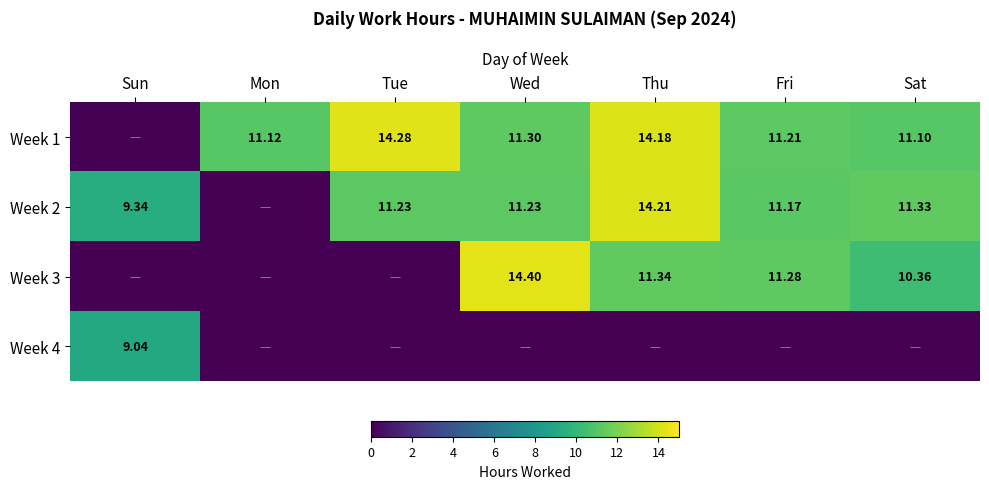

Between Sun and Thu, which series saw the biggest shift?

Week 1